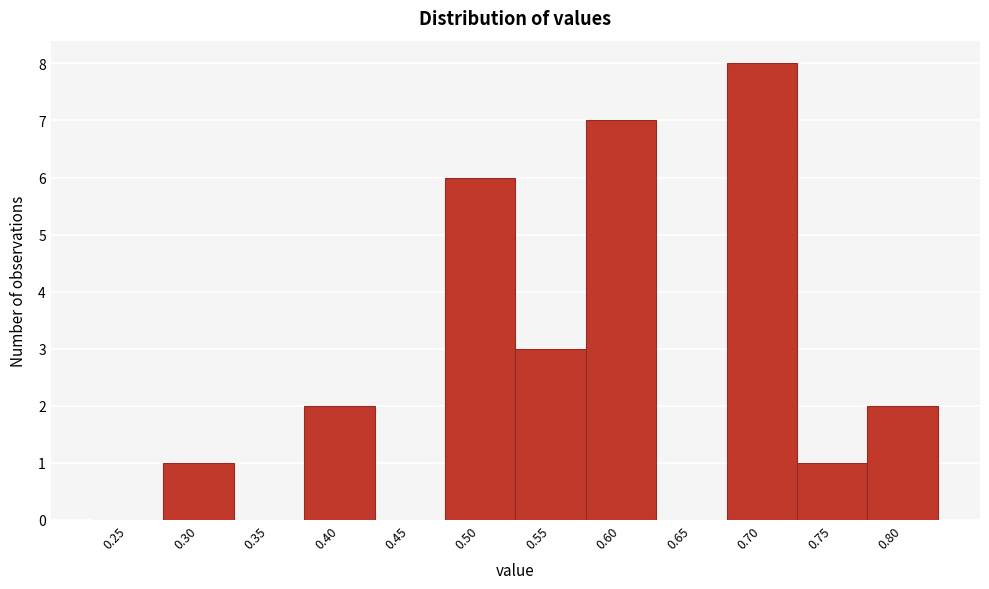

Reading right to left, transcribe all the data shown in this chart.

0.80=2	0.75=1	0.70=8	0.65=0	0.60=7	0.55=3	0.50=6	0.45=0	0.40=2	0.35=0	0.30=1	0.25=0